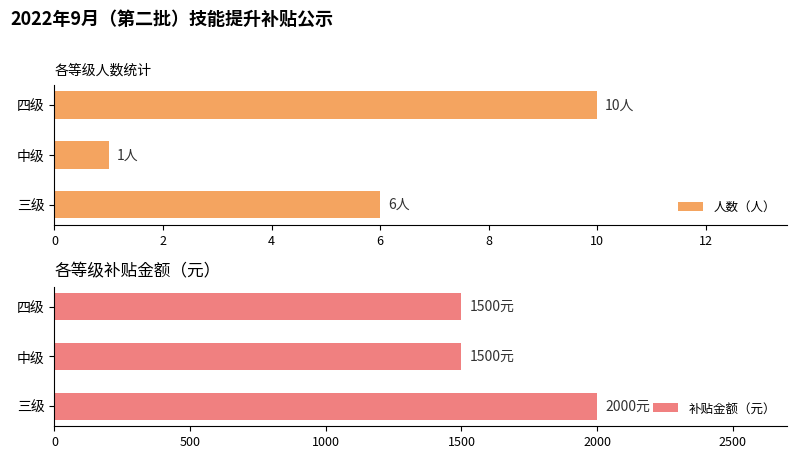

List the series in order of their peak value, highest first.

补贴金额（元）, 人数（人）